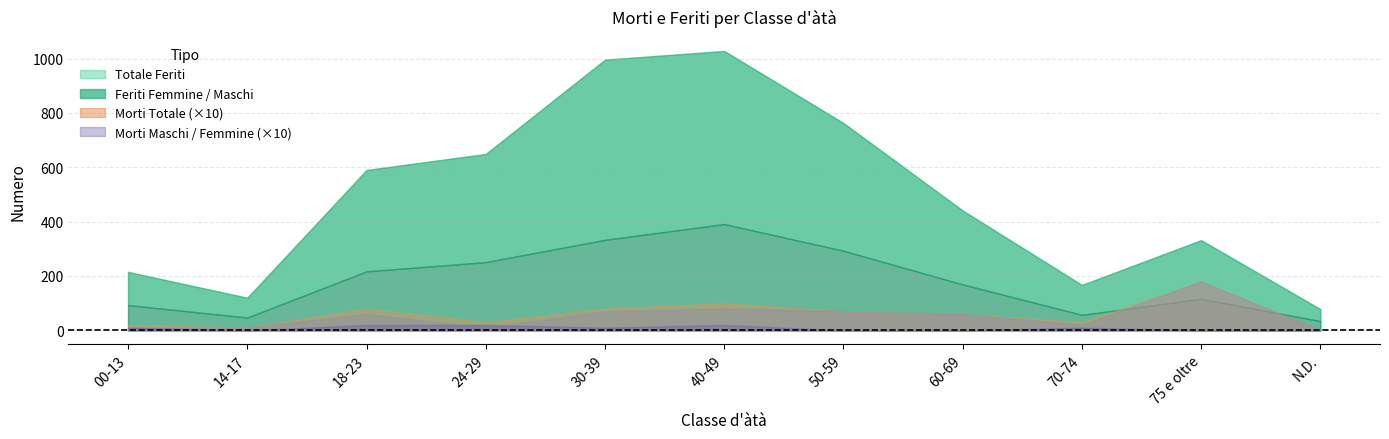

What is the difference between the maximum and minimum values in the Feriti Maschi series?

619